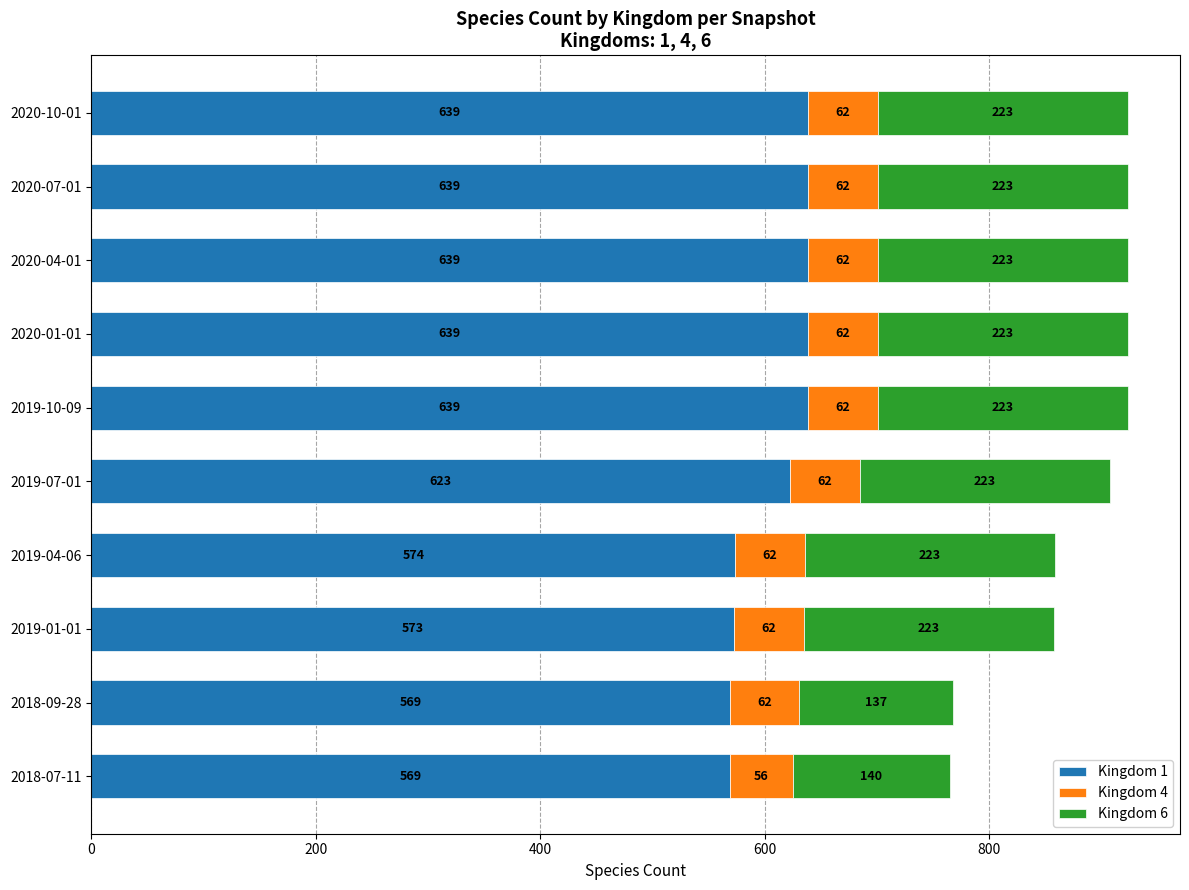

How many series are shown in this chart?

3